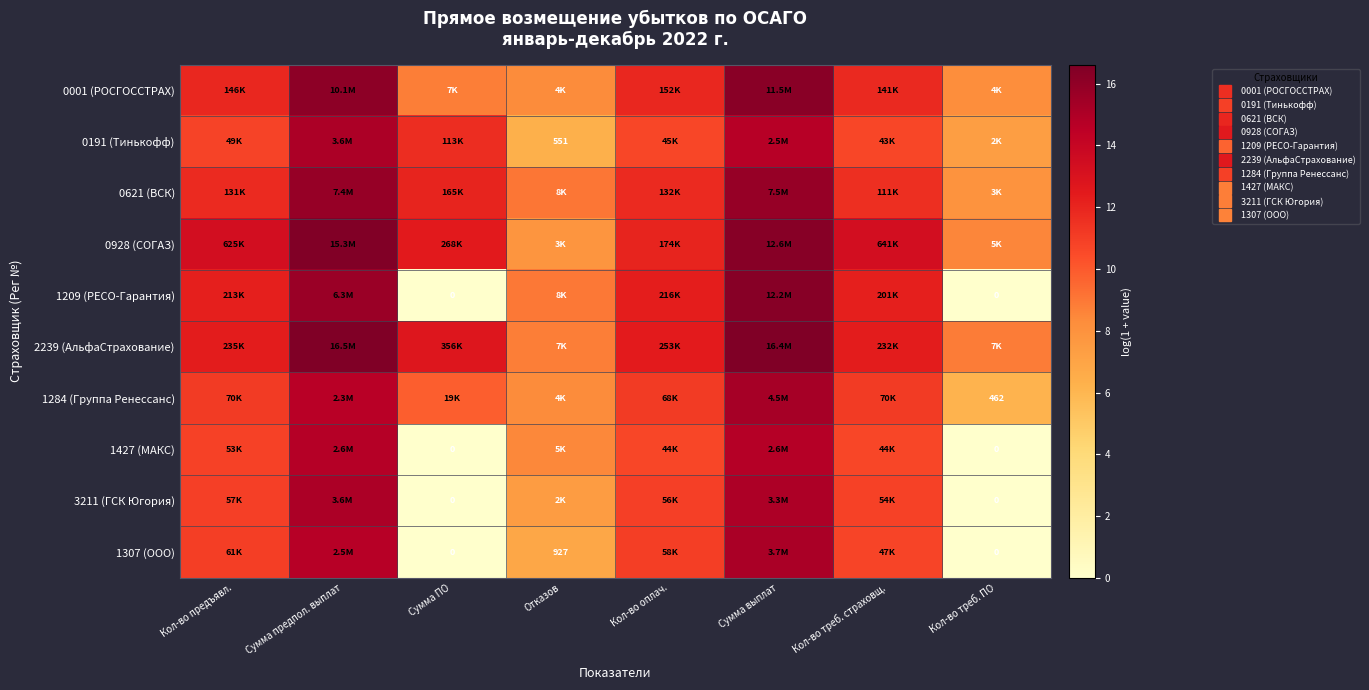

What is the difference between the highest and lowest values at Кол-во предъявл.?

2.5